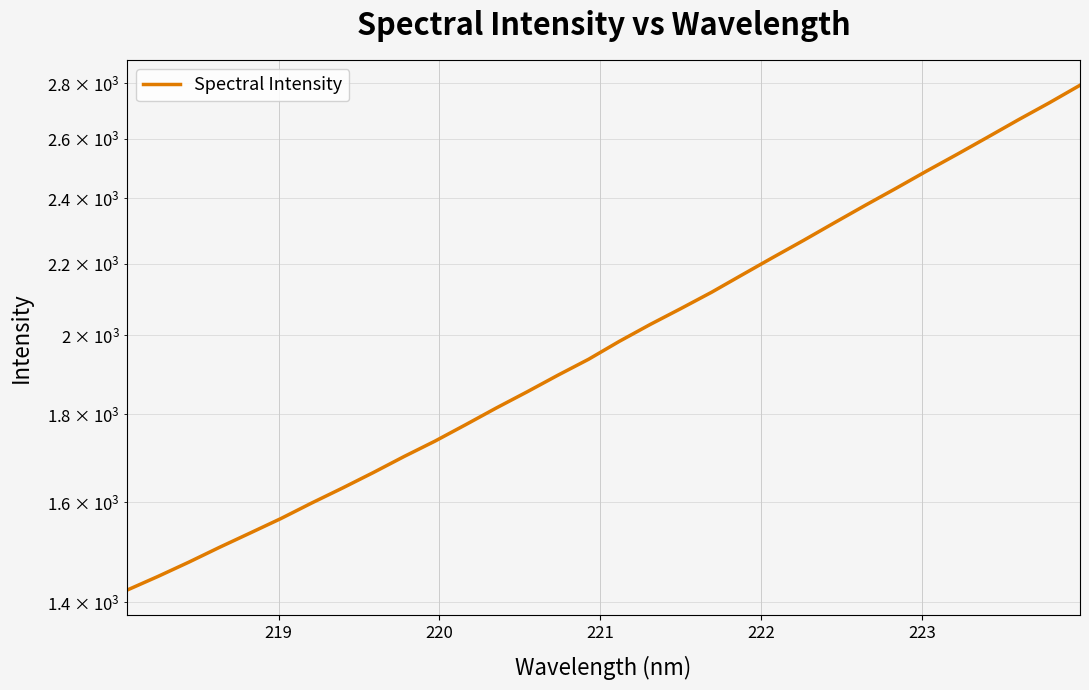

What is the value of the 20th point from the left?

2117.4